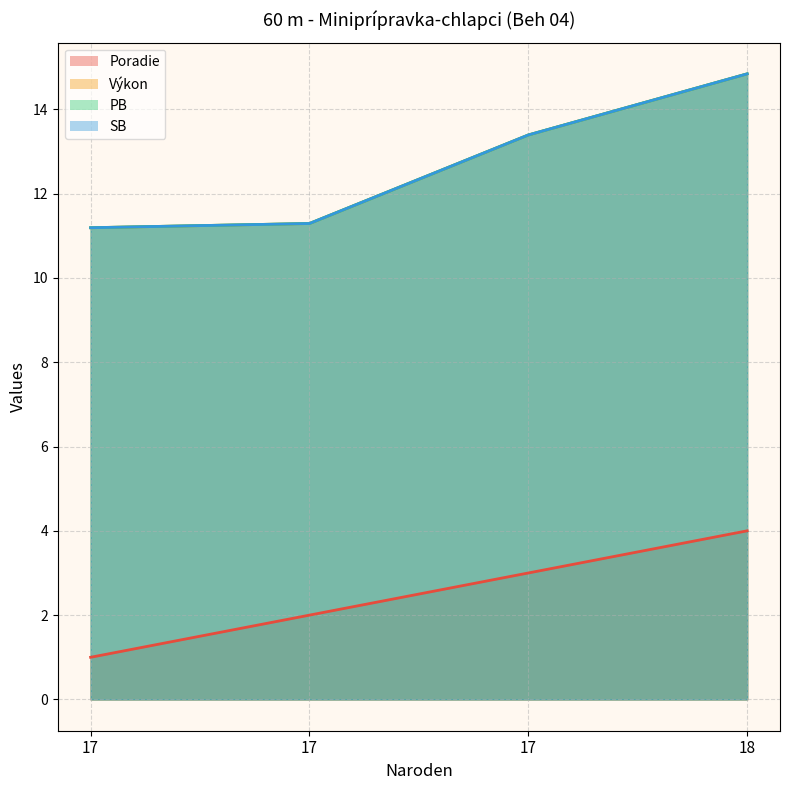

Between 17 and 18, which series saw the biggest shift?

Výkon